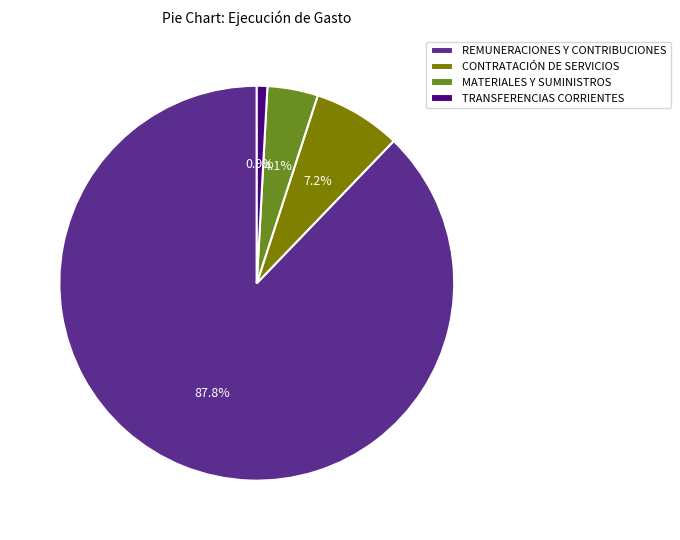

Which category has the biggest portion of the pie?

REMUNERACIONES Y CONTRIBUCIONES